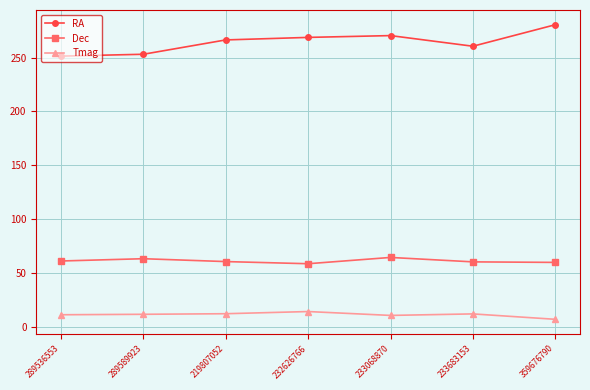

What is the label of the 5th point from the right?

219807052